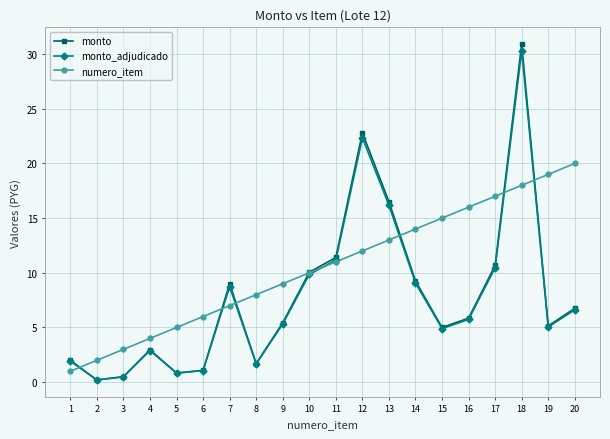

How many series are shown in this chart?

3